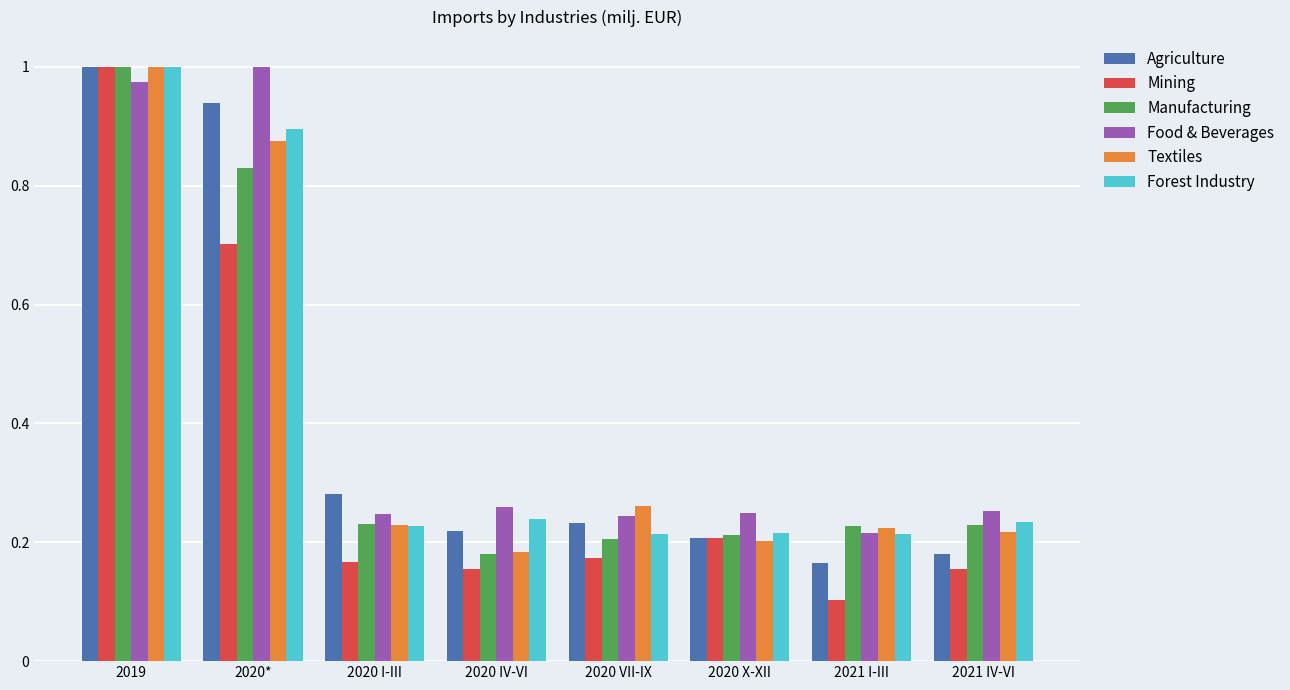

Which series has the largest range (max minus min)?

Mining